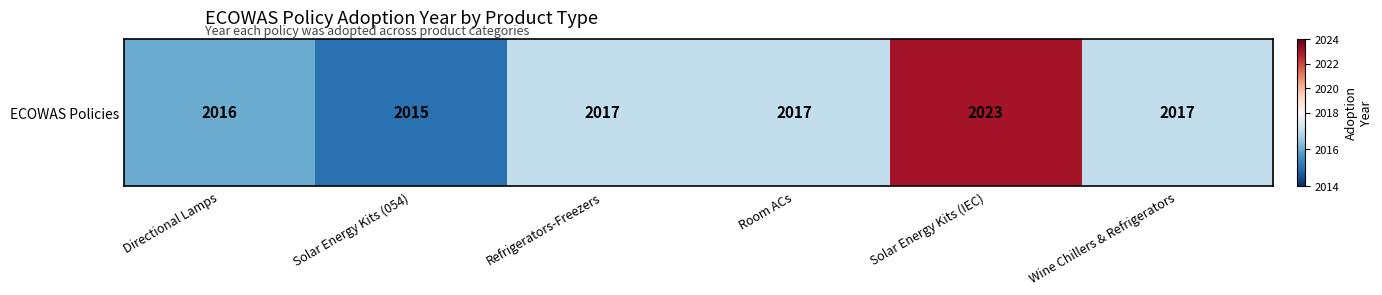

Rank the categories by value from highest to lowest.

Solar Energy Kits (IEC), Refrigerators-Freezers, Room ACs, Wine Chillers & Refrigerators, Directional Lamps, Solar Energy Kits (054)